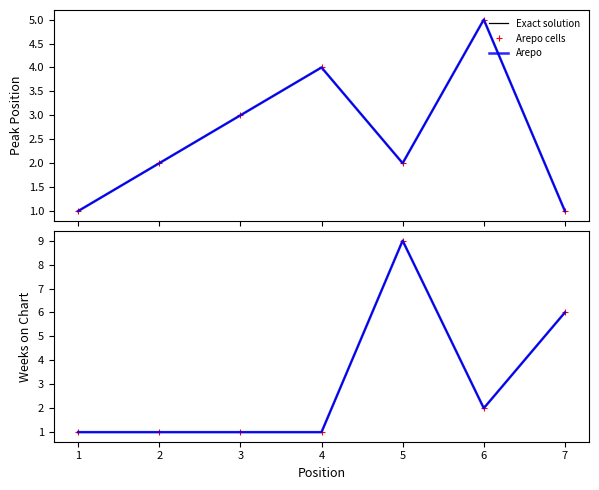

What is the average value of the Arepo cells series?

3